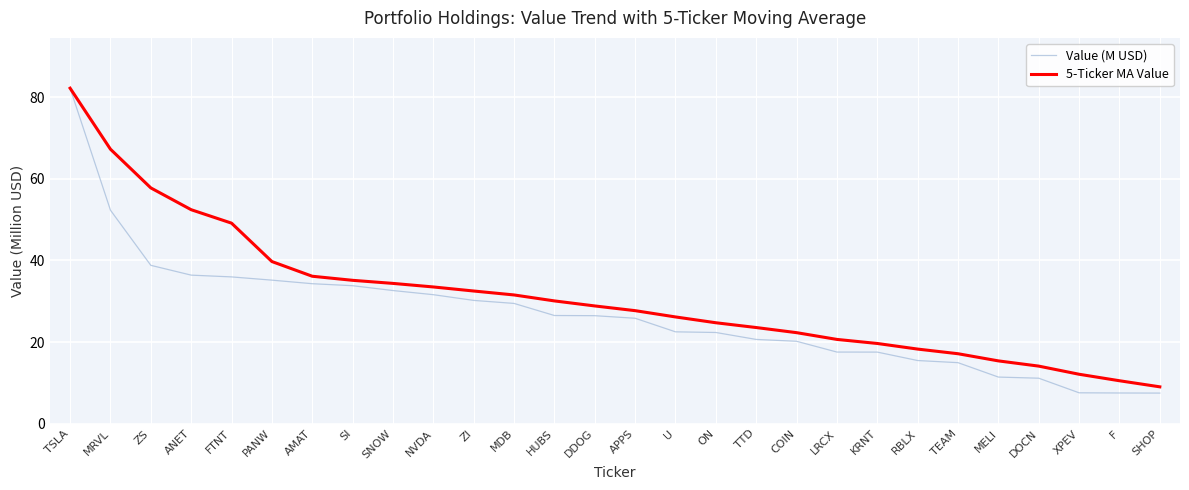

What is the sum of all 5-Ticker MA Value values?

872.0